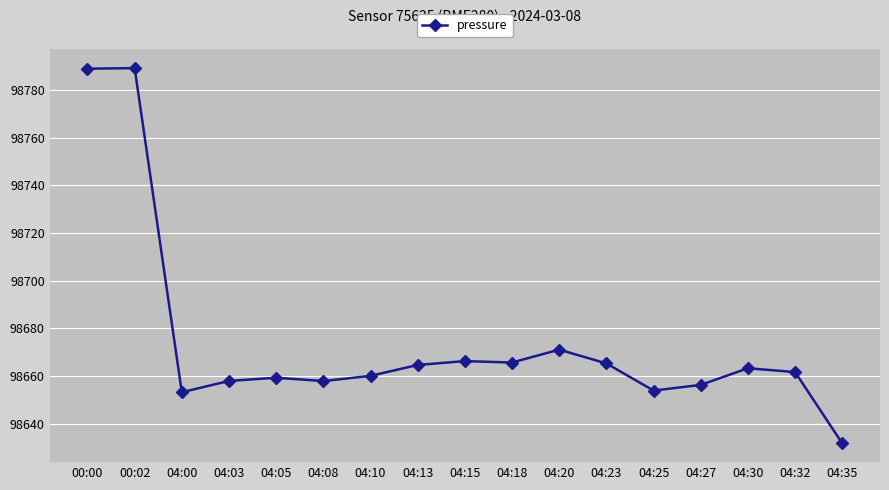

What is the value of the 16th point from the left?

98661.7